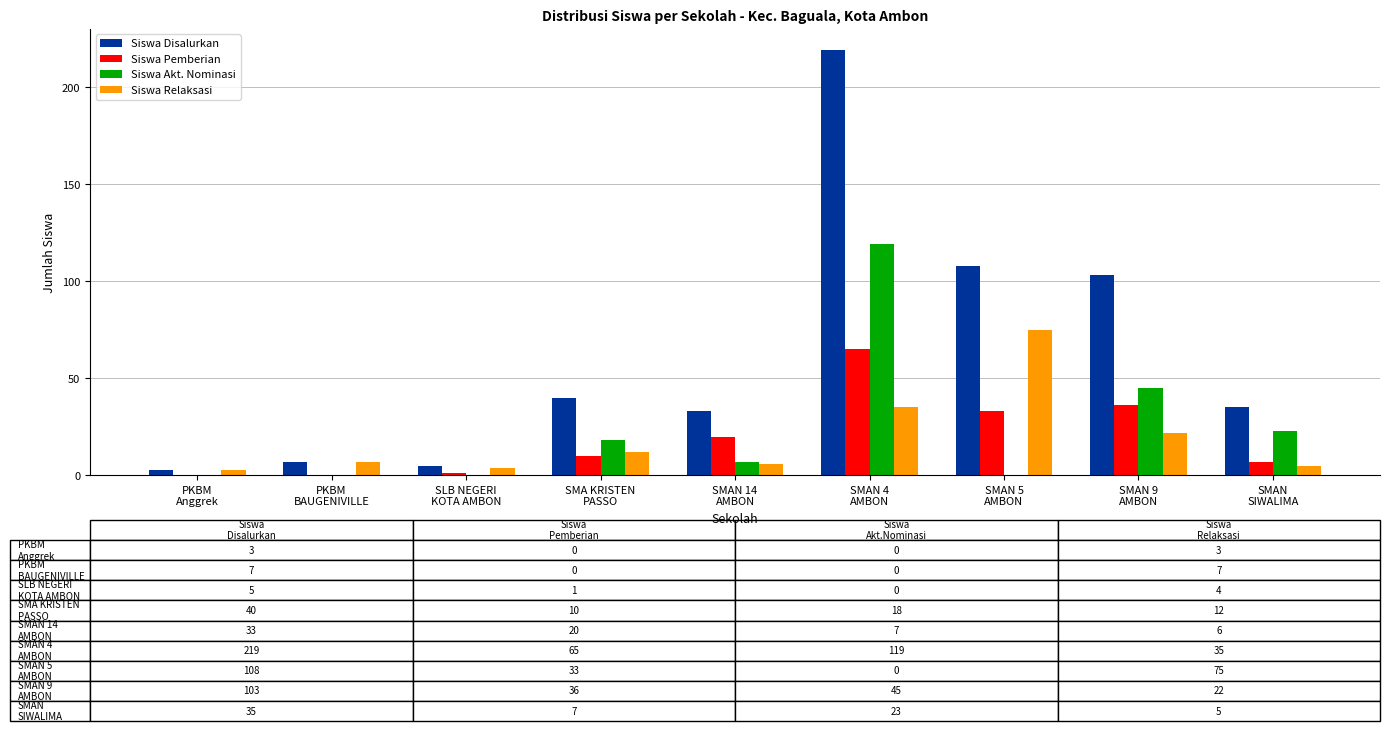

Reading left to right, extract all data points from this chart.

Siswa Disalurkan: 3	7	5	40	33	219	108	103	35
Siswa Pemberian: 0	0	1	10	20	65	33	36	7
Siswa Akt. Nominasi: 0	0	0	18	7	119	0	45	23
Siswa Relaksasi: 3	7	4	12	6	35	75	22	5